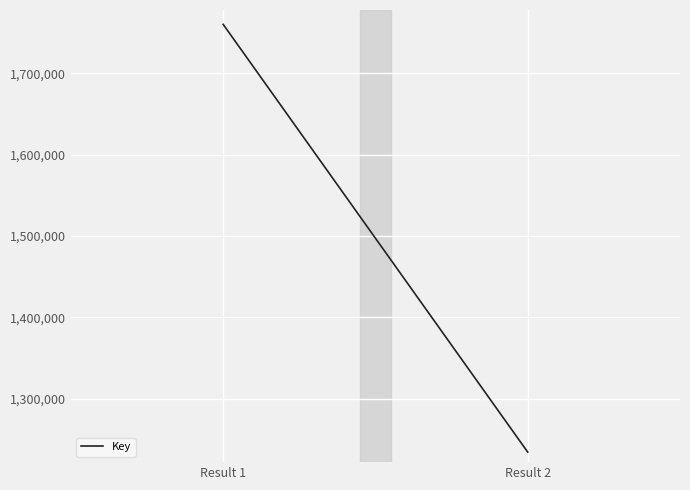

What is the ratio of the value at Result 2 to the value at Result 1?

0.7